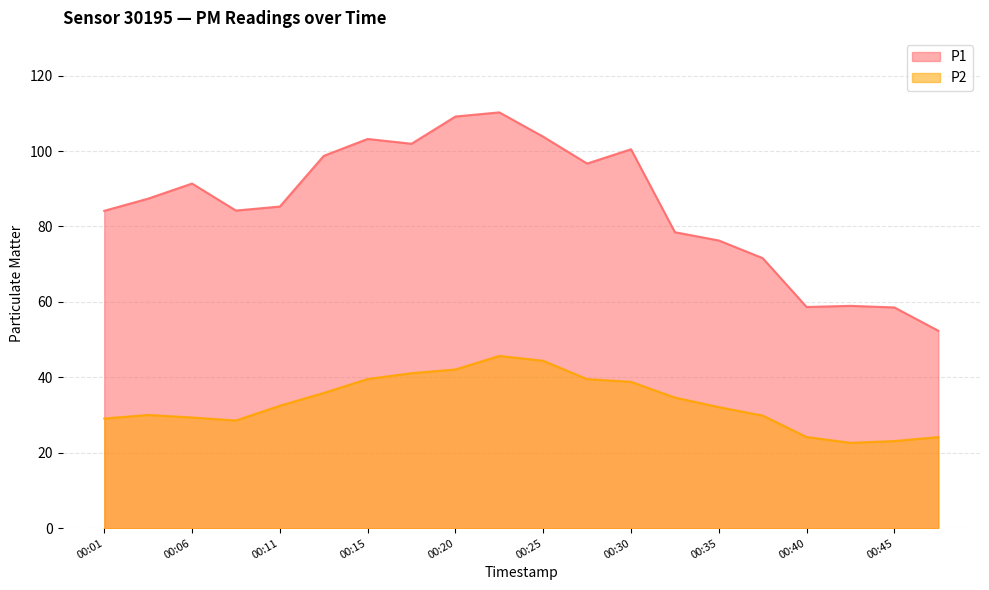

What is the difference between the highest and lowest values at 00:28?

57.2